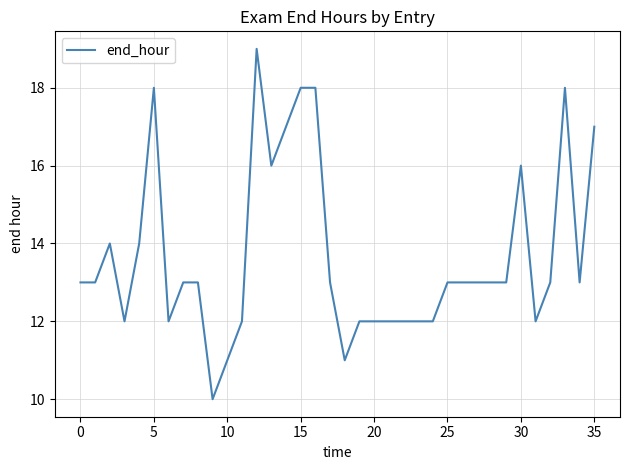

True or false: there are more than 2 points higher than both neighbors.

True